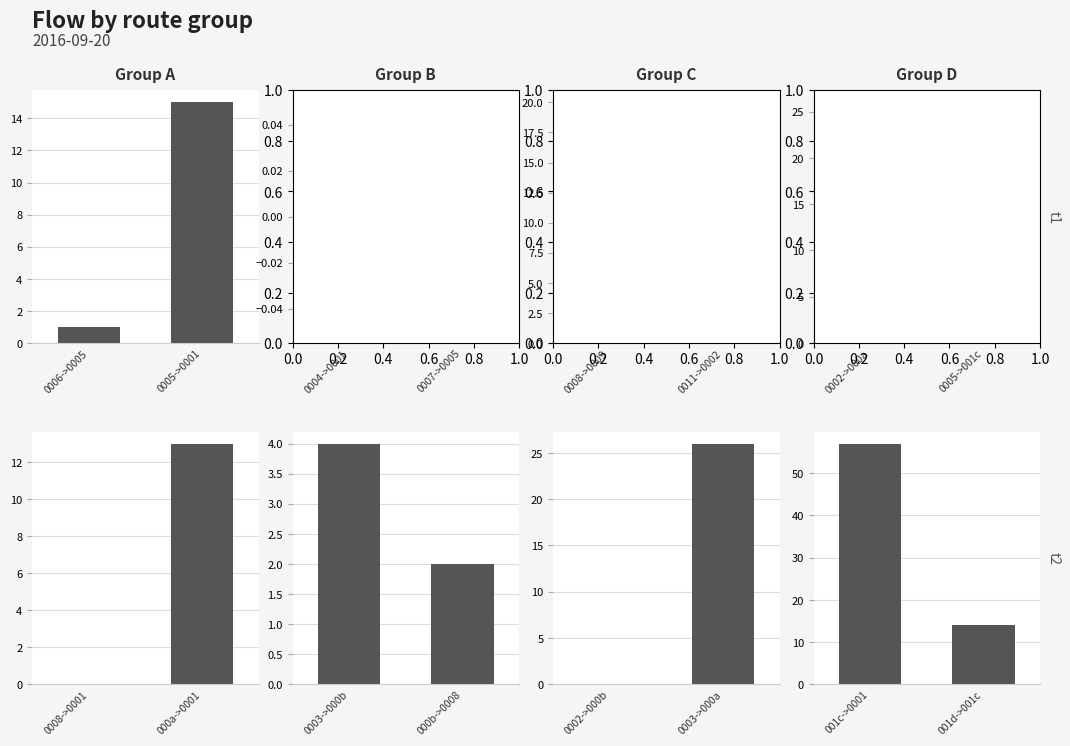

Which series has the widest spread of values?

Group D